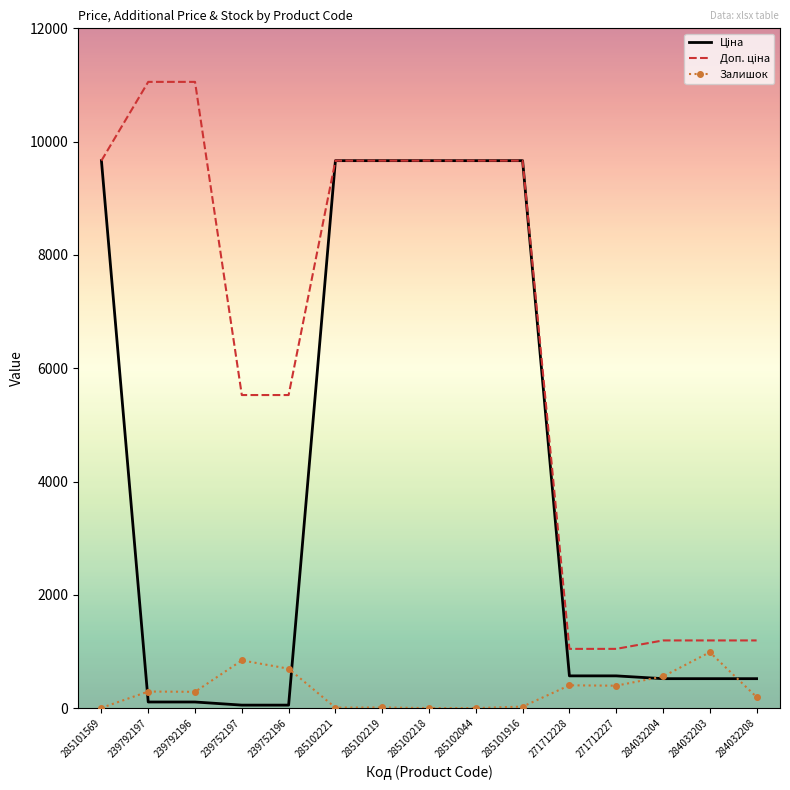

What is the maximum value shown in the chart?

11055.0